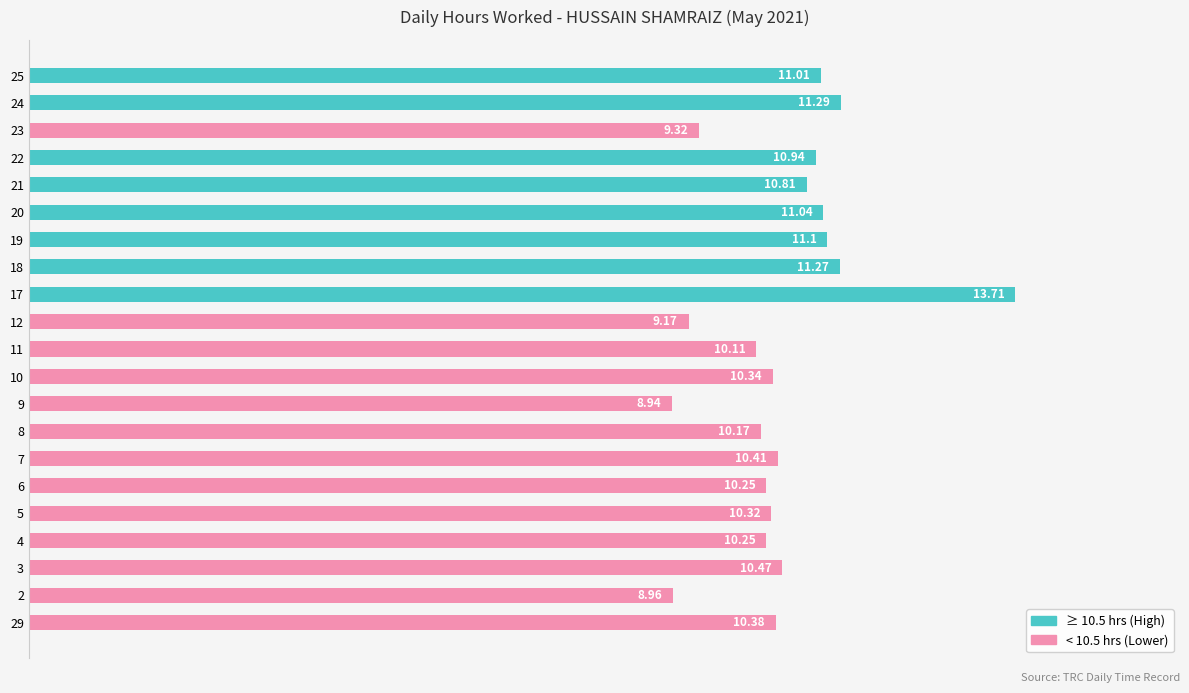

Approximately how many times larger is the value at 29 compared to 20?

0.9